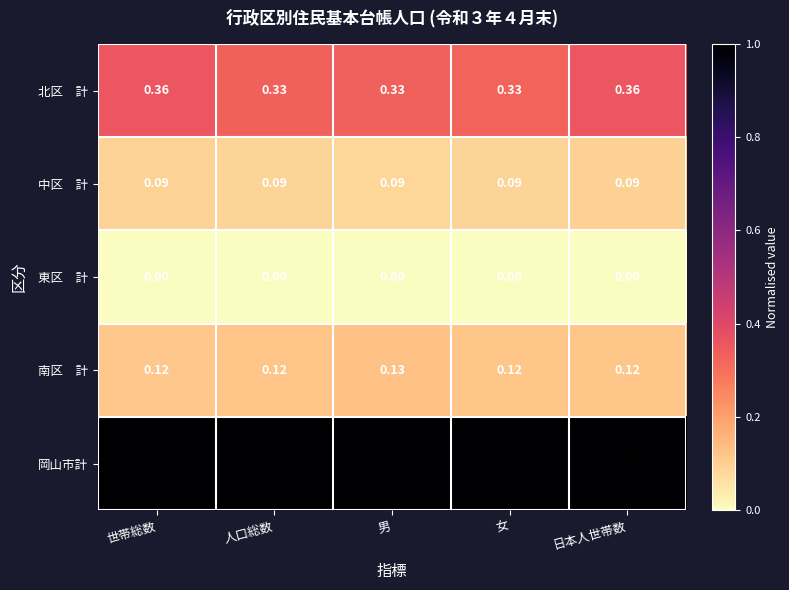

How many data points does each series have?

5